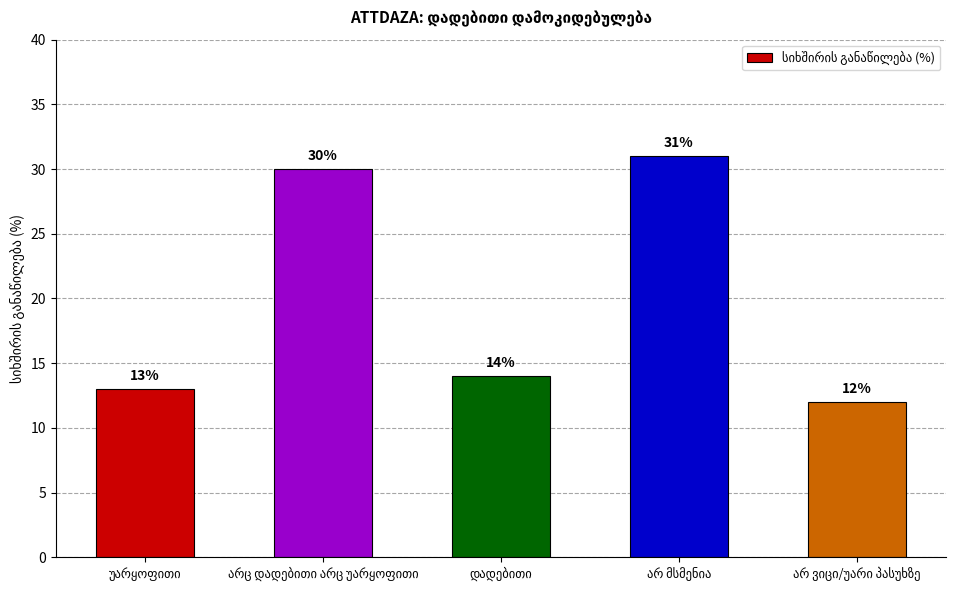

What is the value of the 4th bar from the left?

31